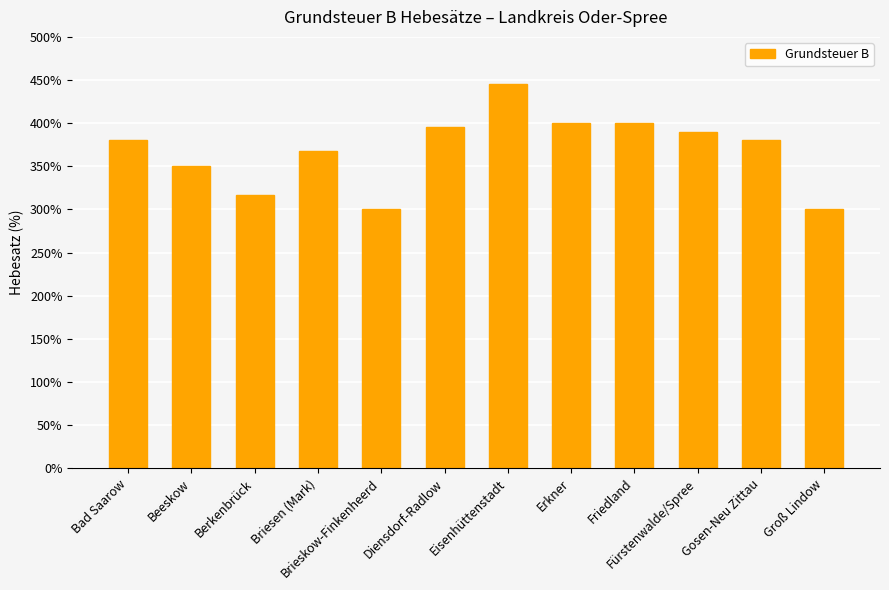

How many bars are there in total?

12